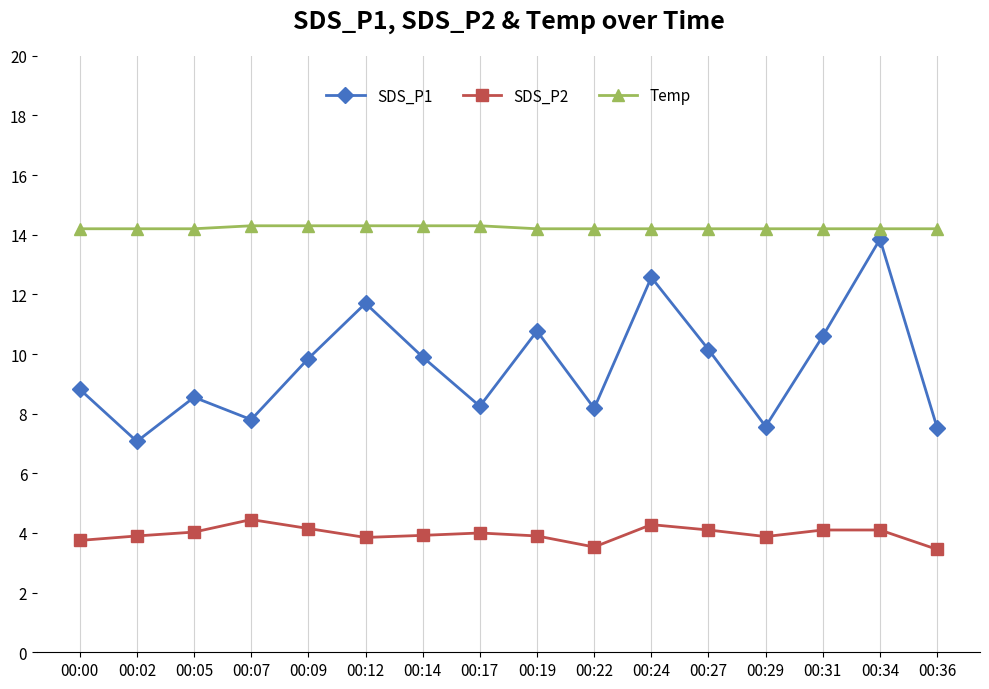

Rank the series by their average value, from lowest to highest.

SDS_P2, SDS_P1, Temp